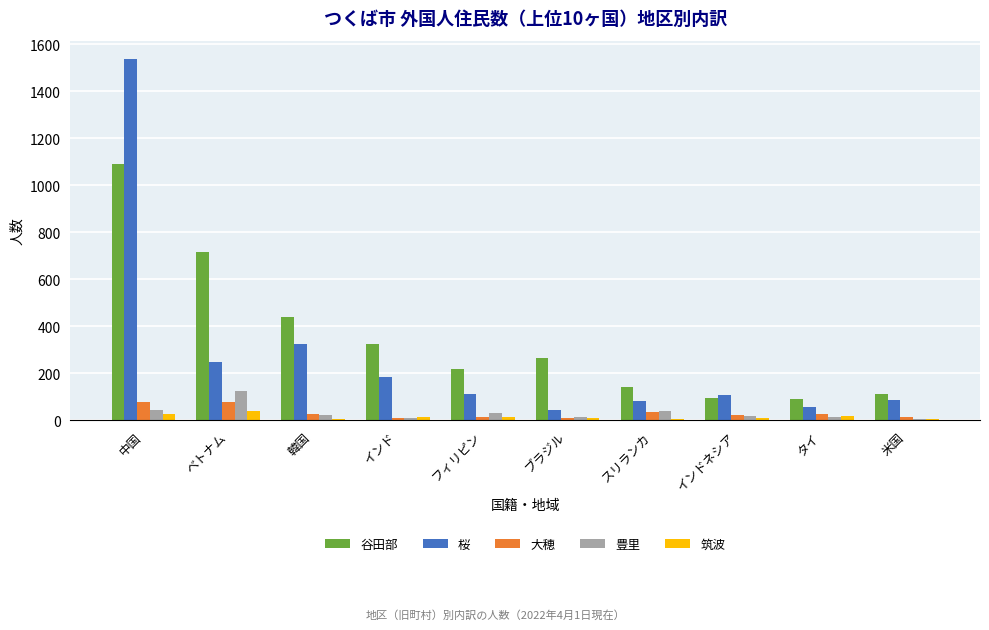

Between フィリピン and スリランカ, which series saw the biggest shift?

谷田部